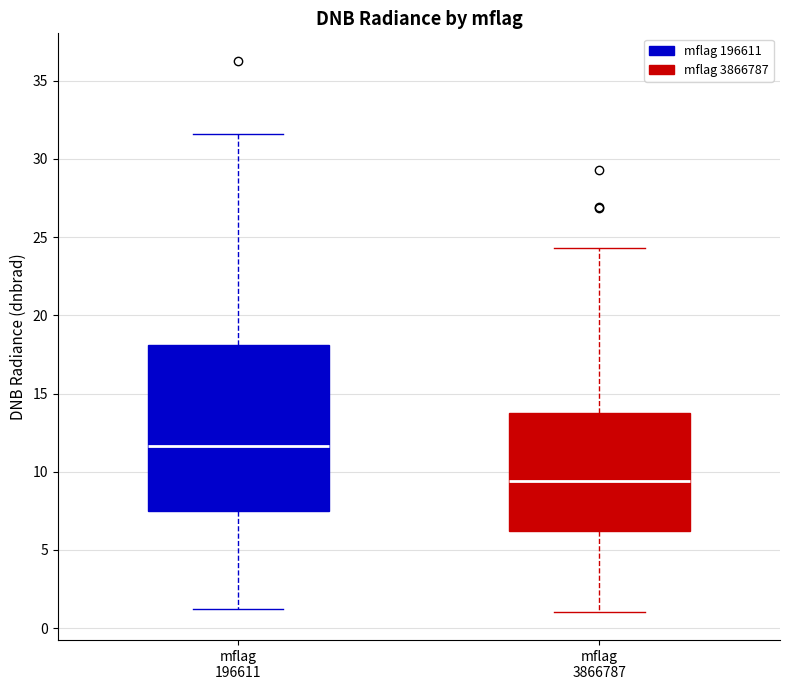

Reading left to right, read every box against the y-axis: the position of its median line, the range the box covers, and the ends of its whiskers. The values are not printed on the chart, so give them approximately, as read against the axis.

mflag 196611: median 11.5, box 7.5 to 18.0, whiskers 1.0 to 31.5
mflag 3866787: median 9.5, box 6.0 to 13.5, whiskers 1.0 to 24.5